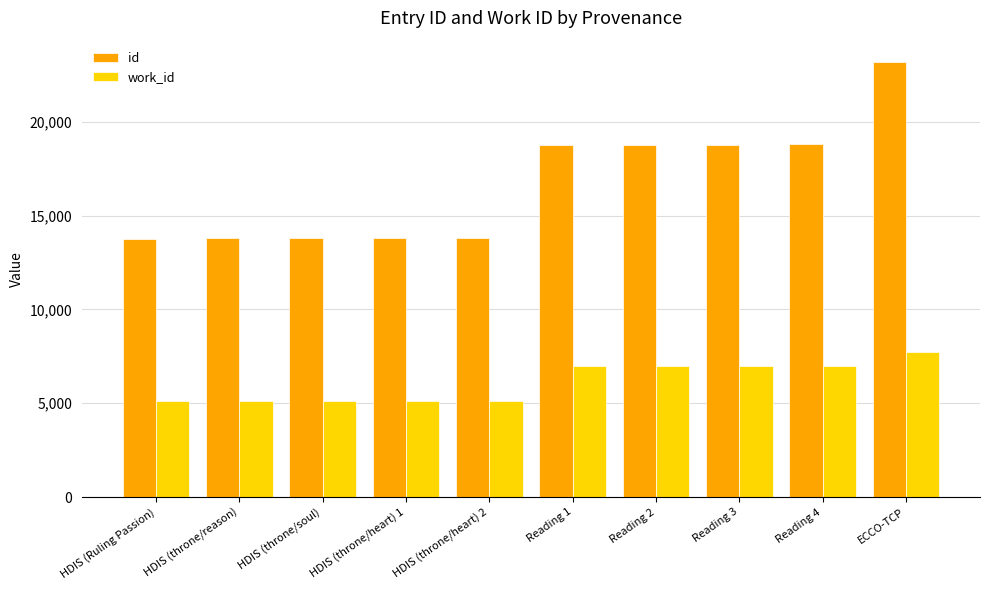

Which series has the widest spread of values?

id